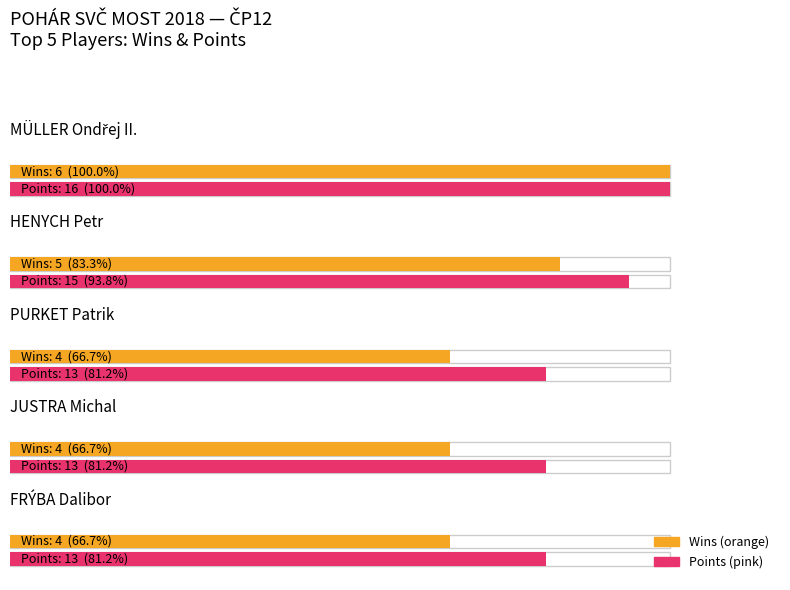

Which series has the largest total across all categories?

Points